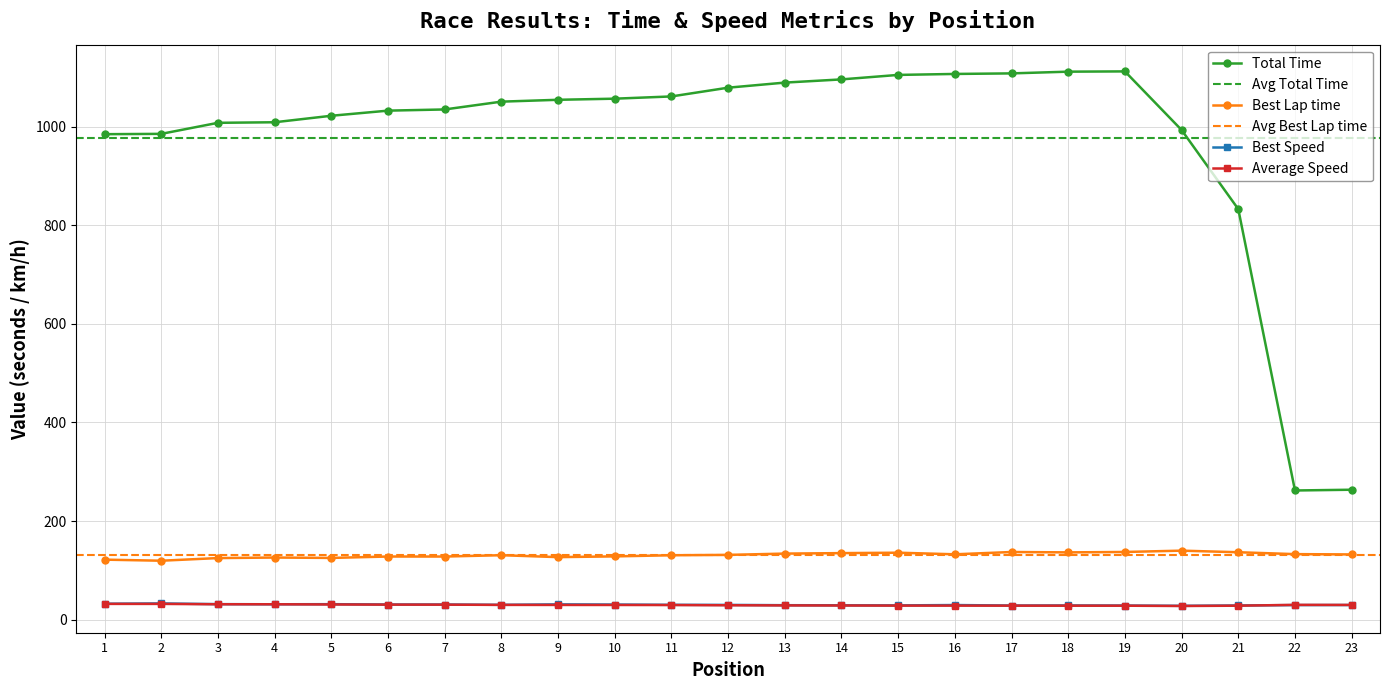

True or false: Total Time and Average Speed intersect in this chart.

False